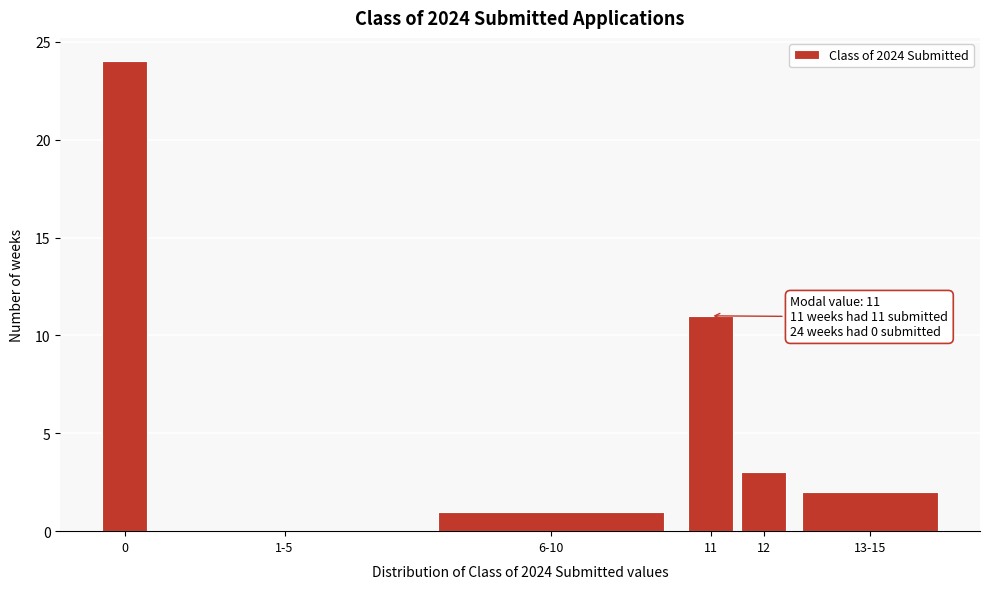

Reading right to left, extract all data points from this chart.

13-15=2	12=3	11=11	6-10=1	1-5=0	0=24